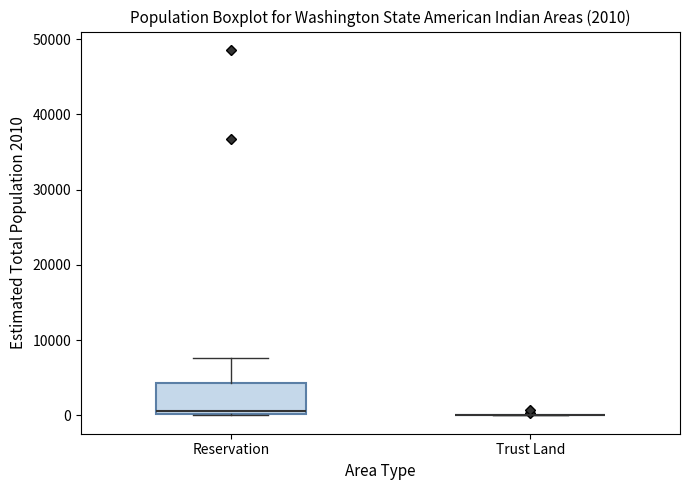

Comparing the boxes themselves (not the whiskers), which one is the tallest?

Reservation